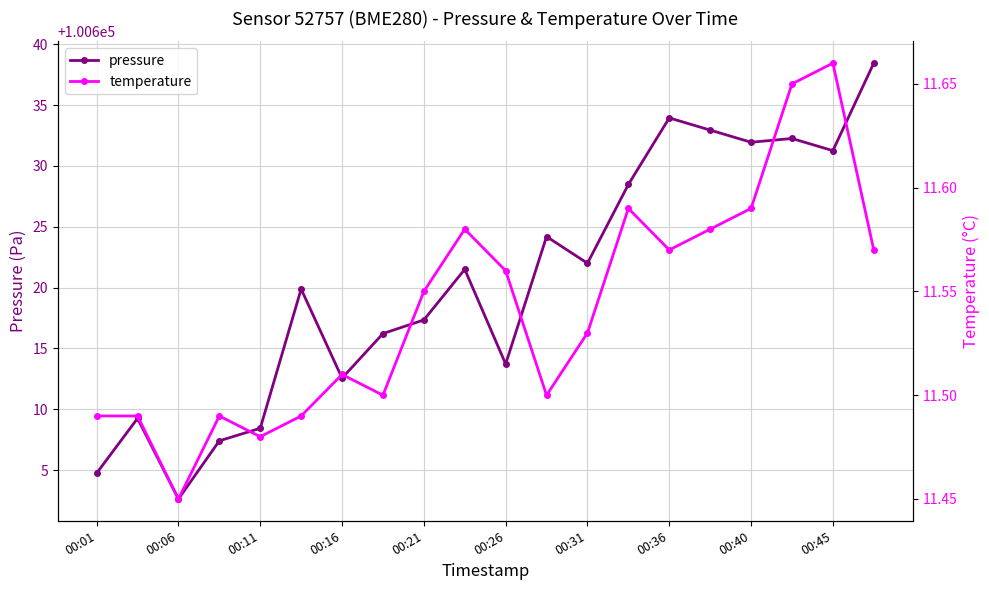

The value of pressure at 00:45 is 31774.3. True or false?

False